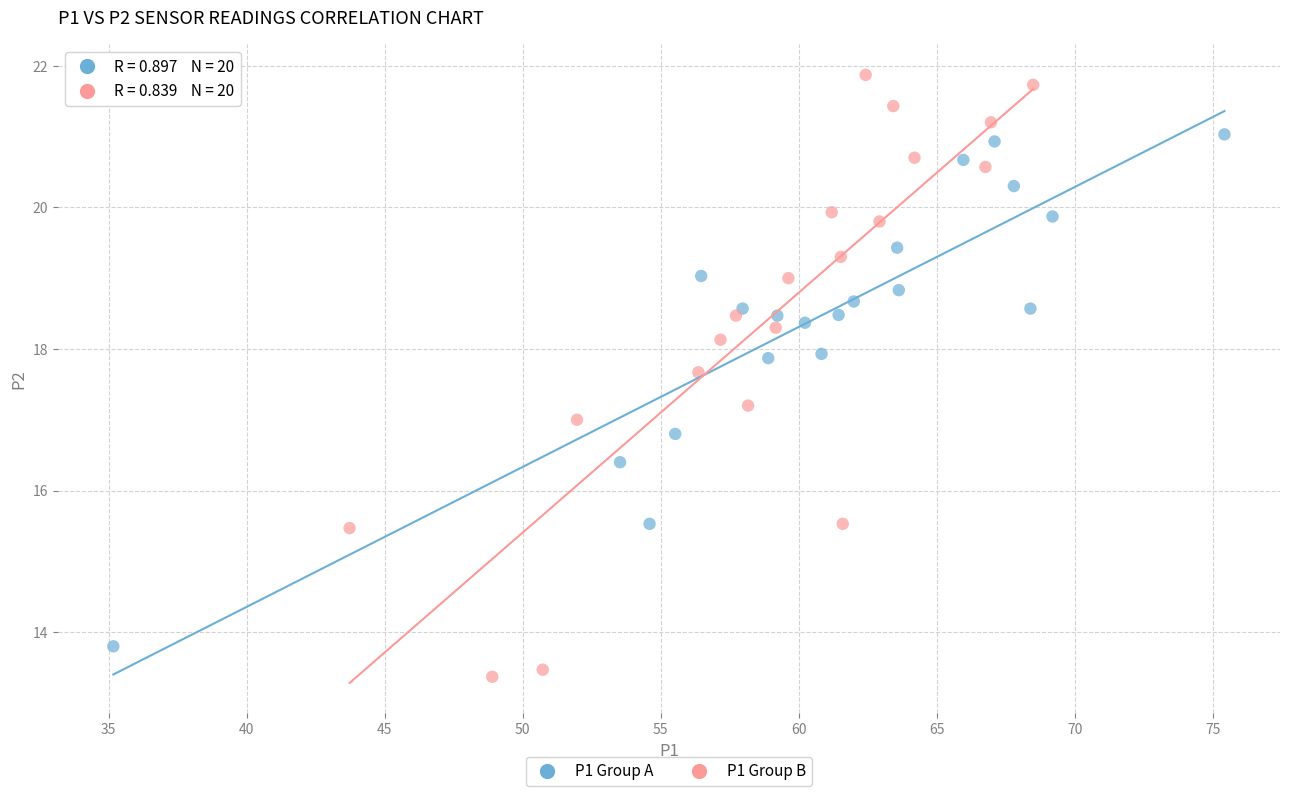

Which series has the largest Y range (max minus min)?

P1 Group B